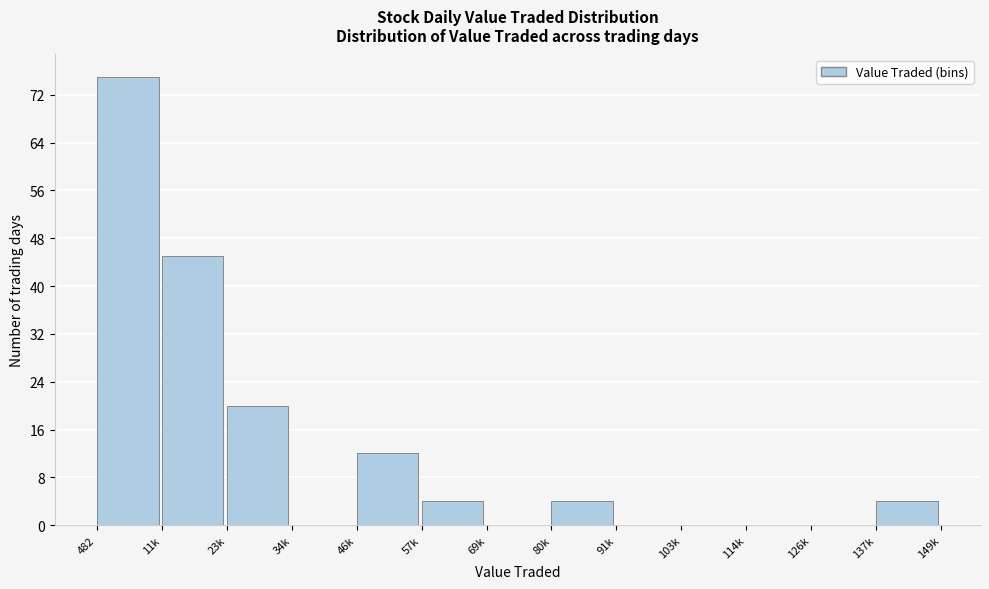

Reading right to left, what are all the values shown in this chart?

137k=4	126k=0	114k=0	103k=0	91k=0	80k=4	69k=0	57k=4	46k=12	34k=0	23k=20	11k=45	482=75